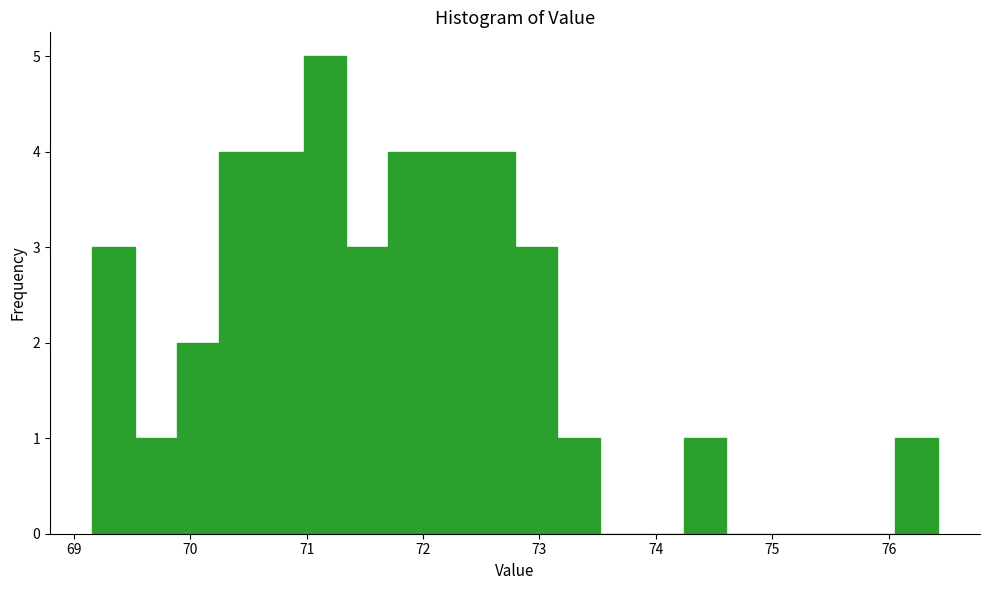

Around what value on the x-axis is the tallest bar? Give the approximate position of its centre, as read against the axis.

71.2